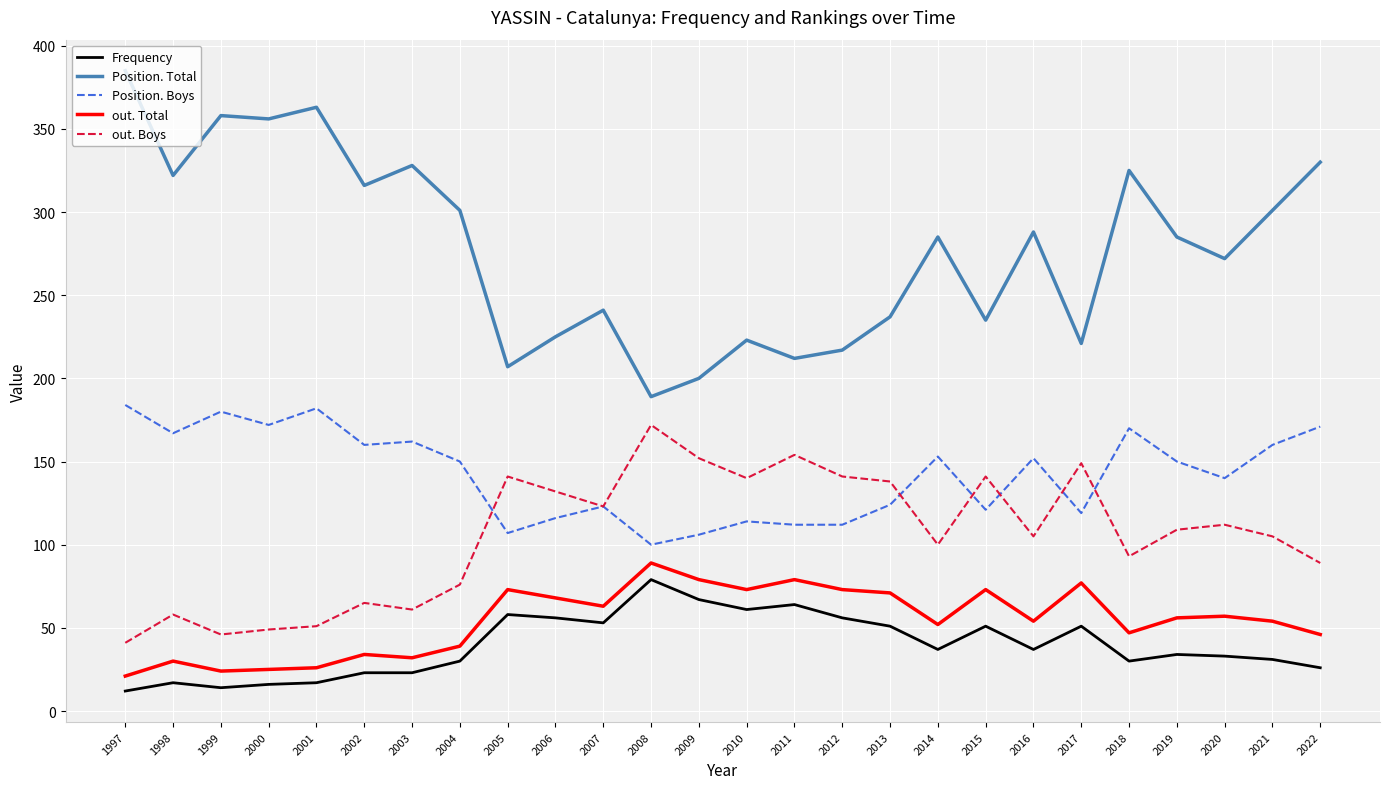

Which series has the largest total across all categories?

Position. Total